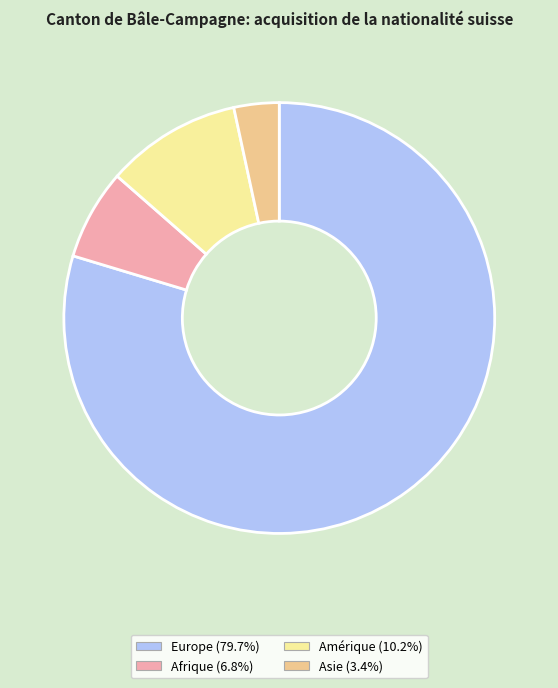

How many slices are in this pie chart?

4